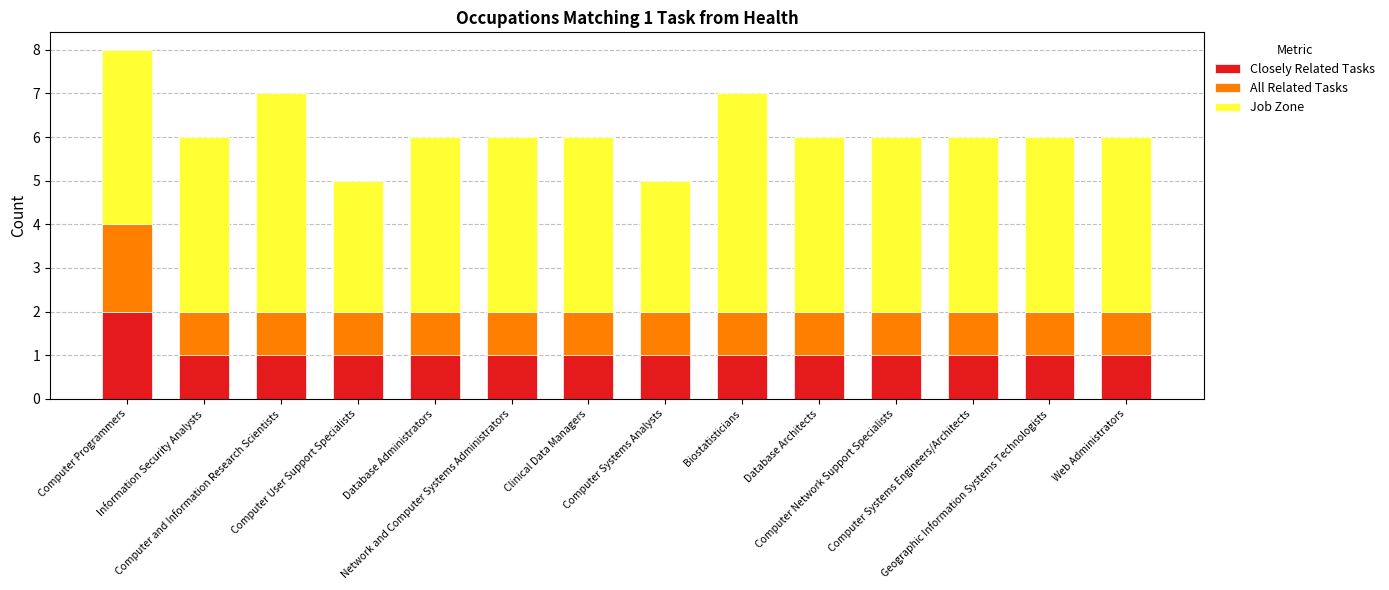

Which series changed the most between Computer Programmers and Web Administrators?

Closely Related Tasks